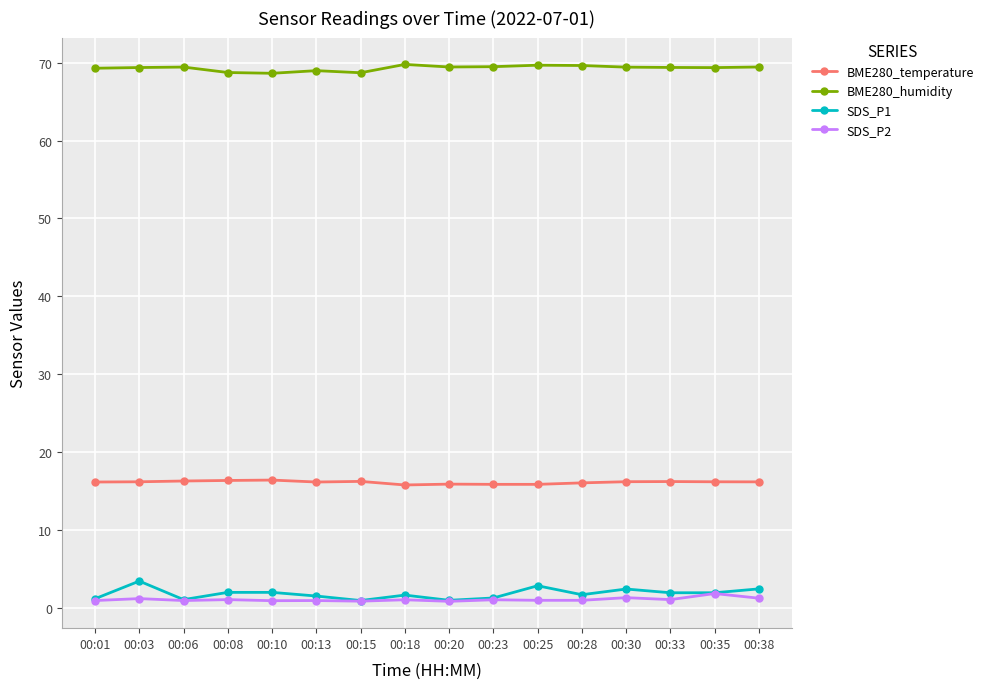

What is the value of the BME280_temperature point at the 13th from the left?

16.2